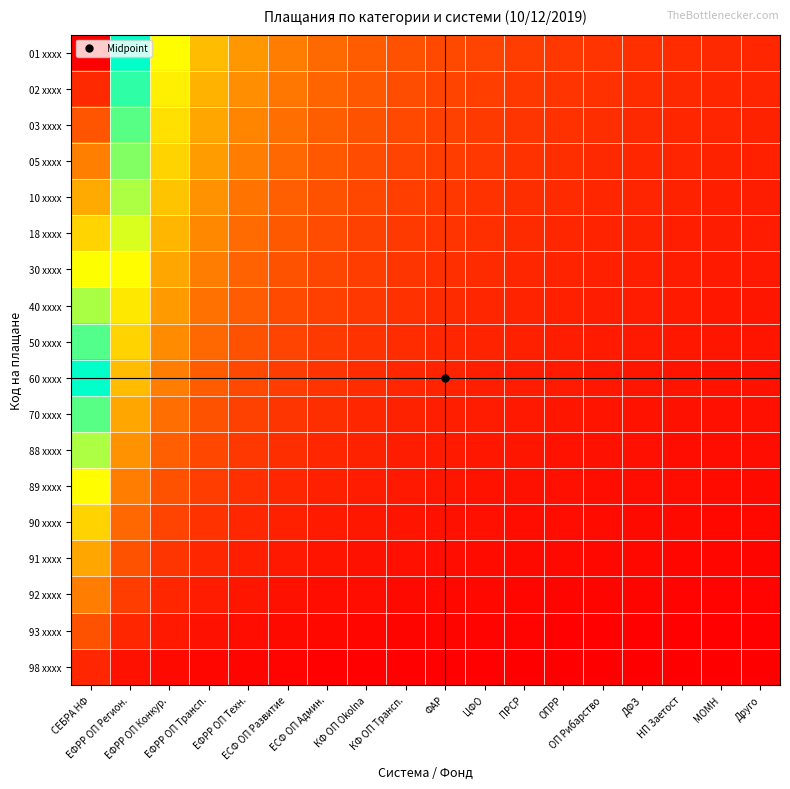

Rank the series at ЦФО from lowest to highest value.

98 xxxx, 93 xxxx, 92 xxxx, 91 xxxx, 90 xxxx, 89 xxxx, 88 xxxx, 70 xxxx, 60 xxxx, 50 xxxx, 40 xxxx, 30 xxxx, 18 xxxx, 10 xxxx, 05 xxxx, 03 xxxx, 02 xxxx, 01 xxxx